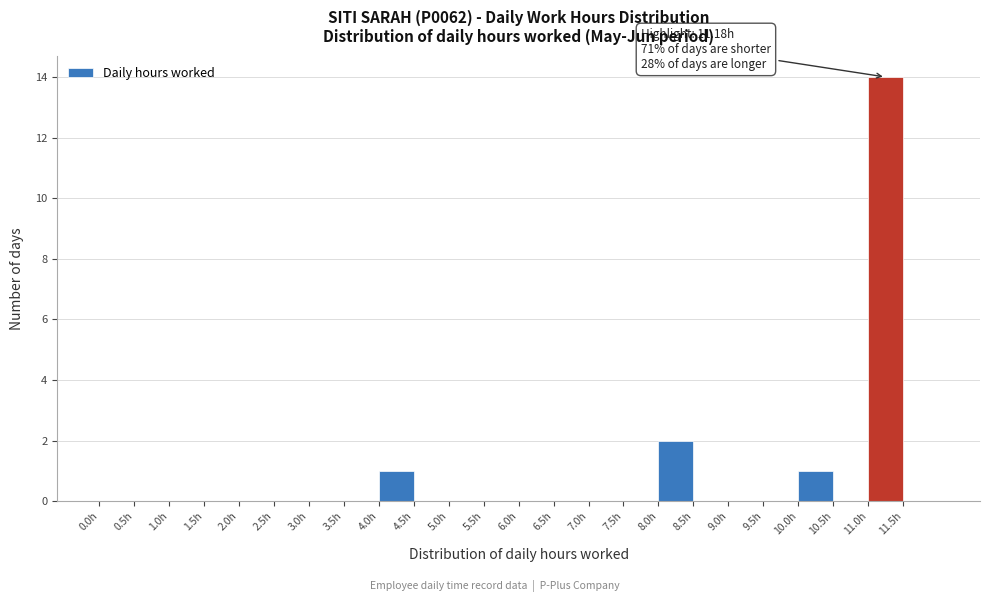

Which range on the x-axis has the tallest bar?

11.0 to 11.5